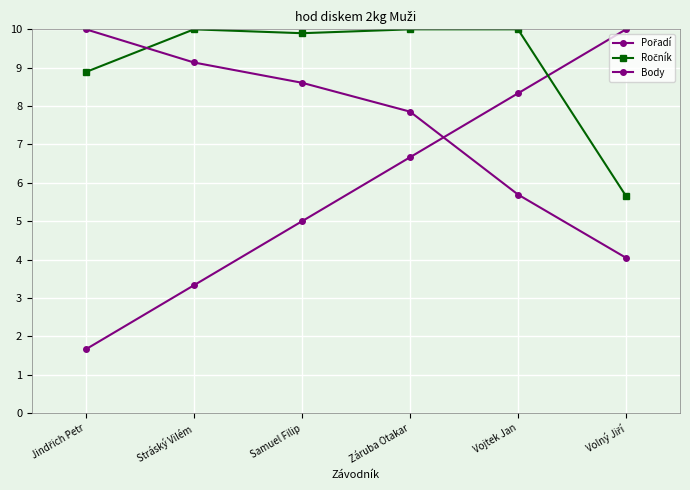

How many data points does each series have?

6